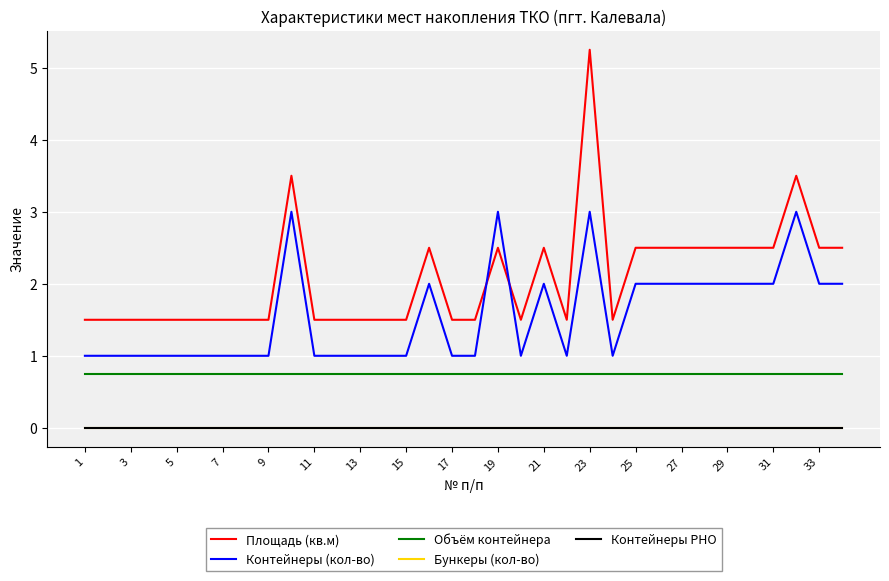

Does the chart display data point markers on the line(s)?

No